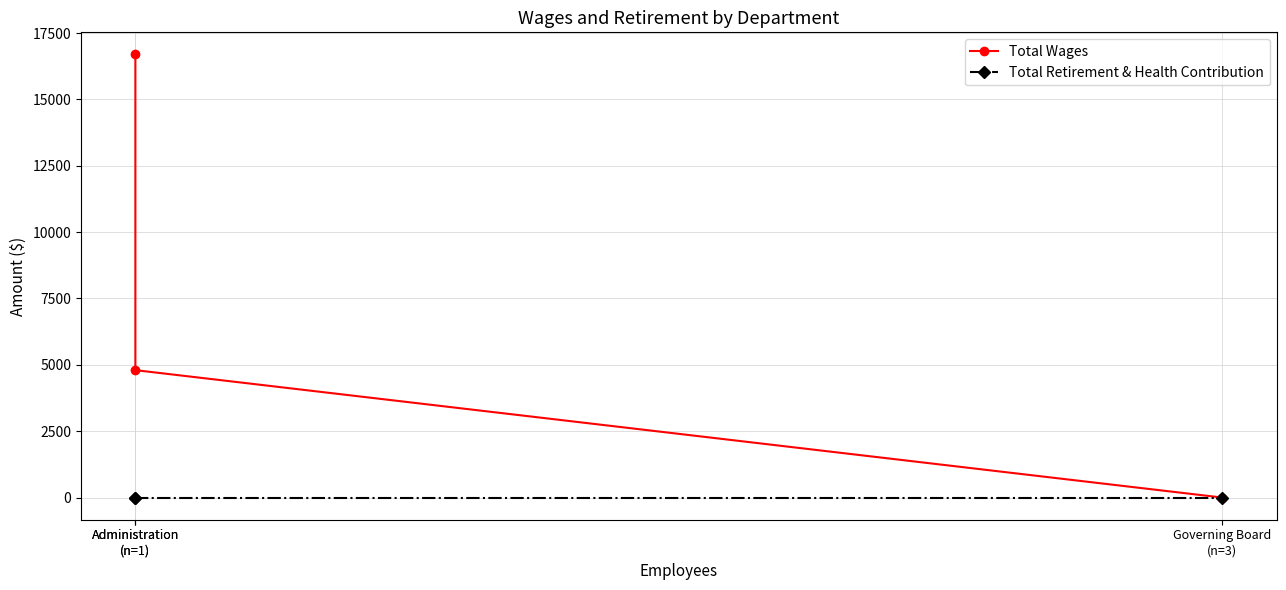

Which series has the largest total across all categories?

Total Wages